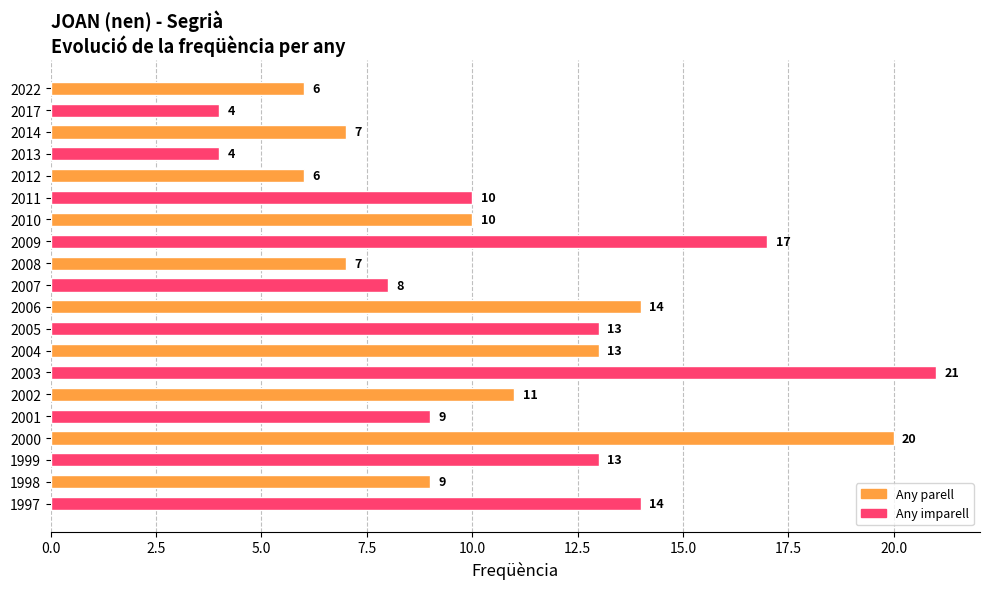

What is the approximate value at 2005, to the nearest 10?

10